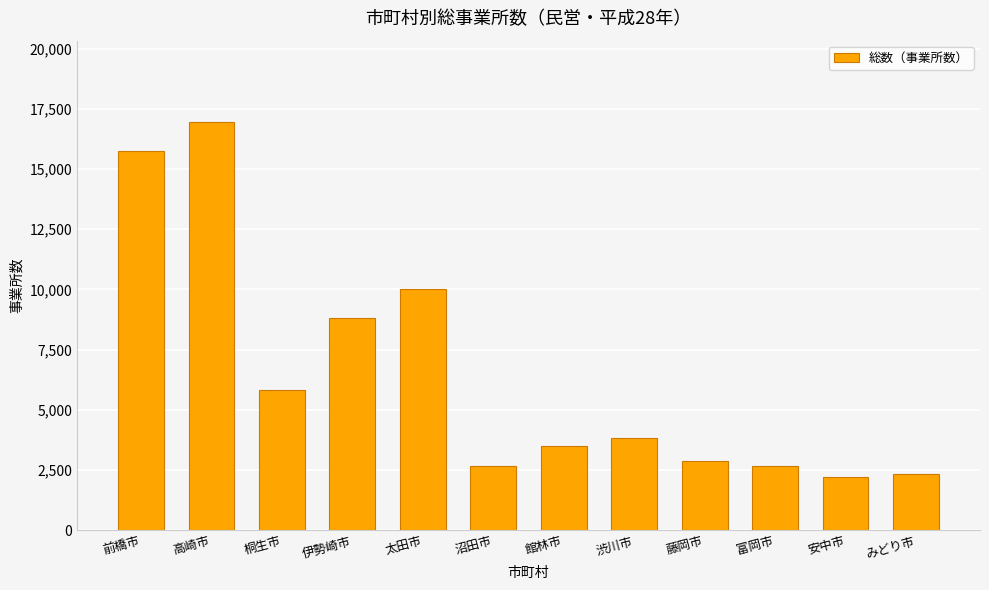

What is the change in value from 沼田市 to 藤岡市?

+224